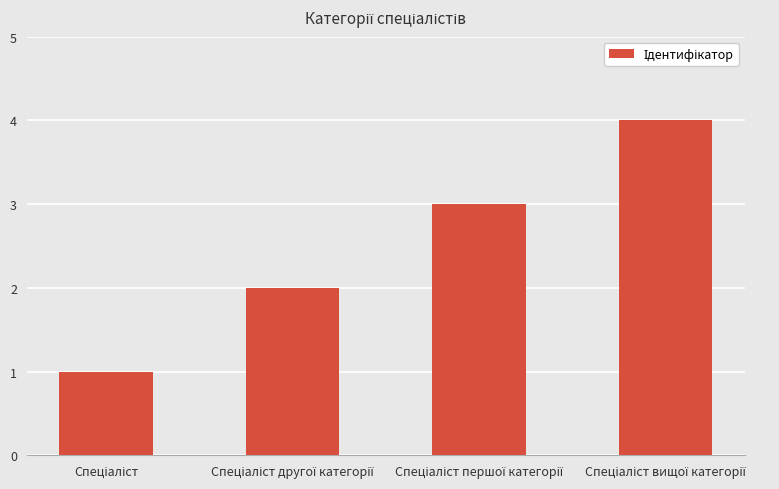

What is the difference between the maximum and minimum values?

3